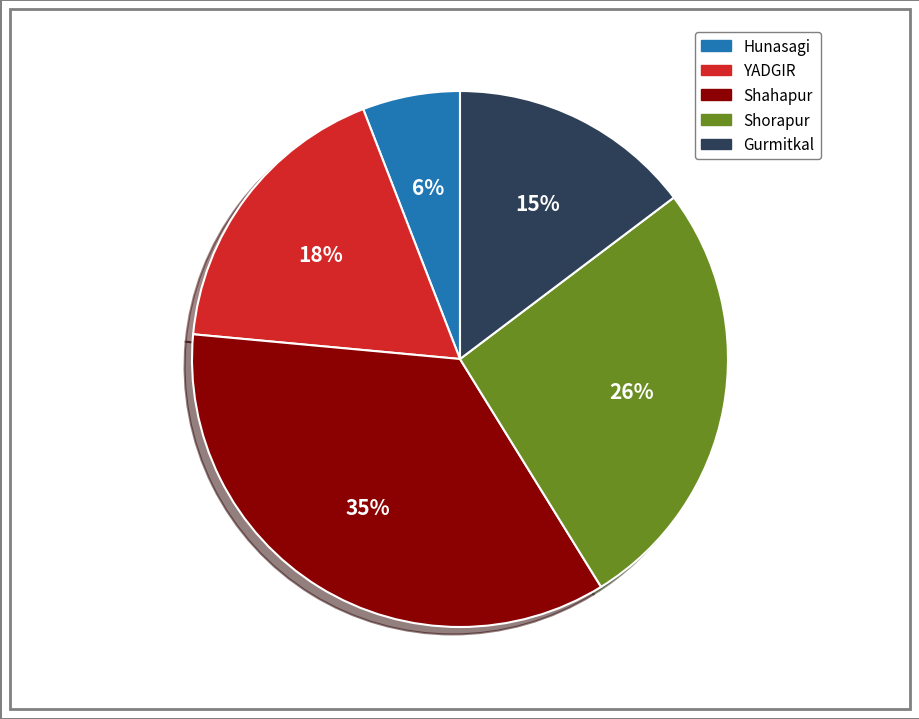

Approximately how many times larger is the value at YADGIR compared to Gurmitkal?

1.2